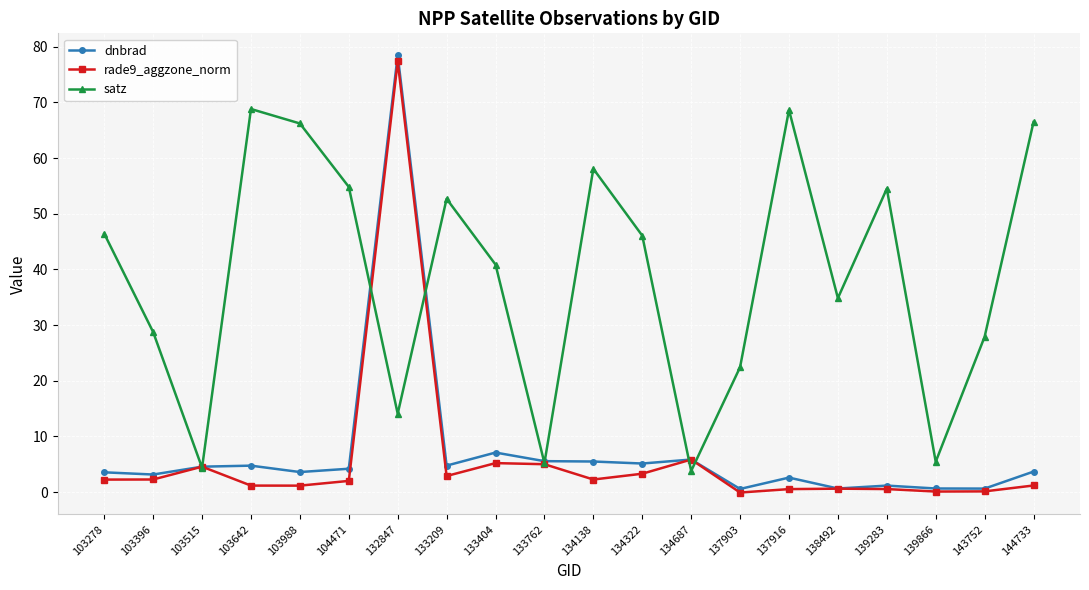

List the series in order of their peak value, highest first.

dnbrad, rade9_aggzone_norm, satz